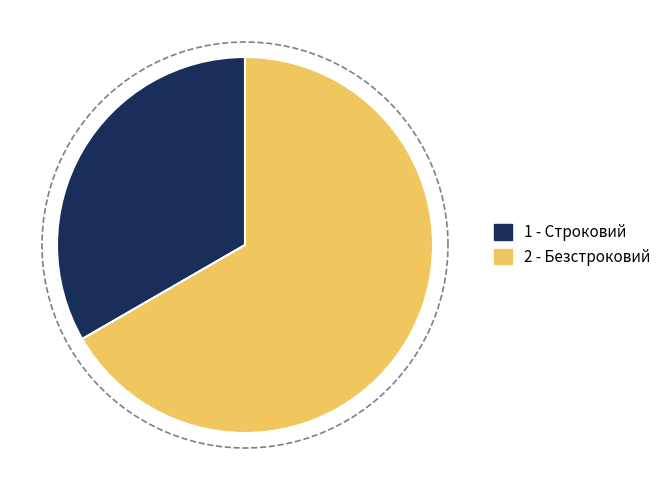

Does Безстроковий represent more than half of the total?

Yes